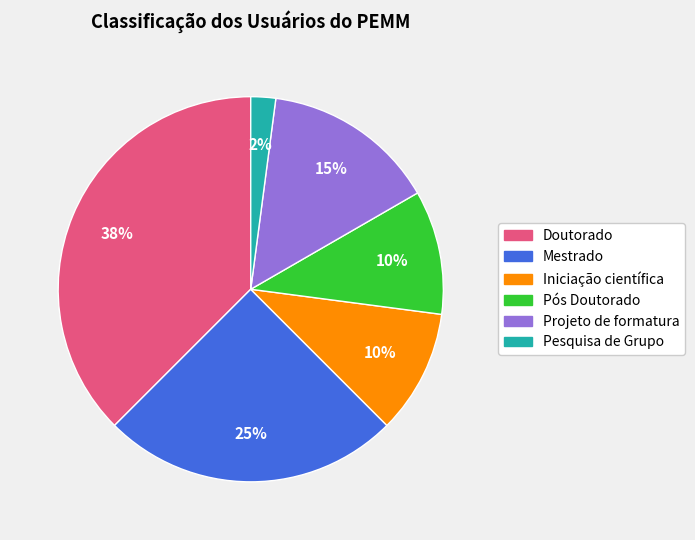

Does Pesquisa de Grupo account for over 50% of the chart?

No